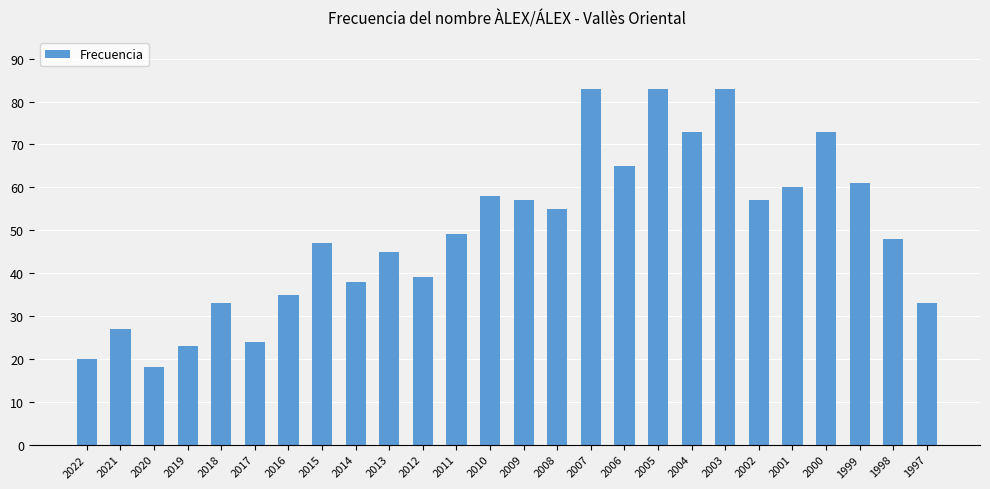

What is the average value?

50